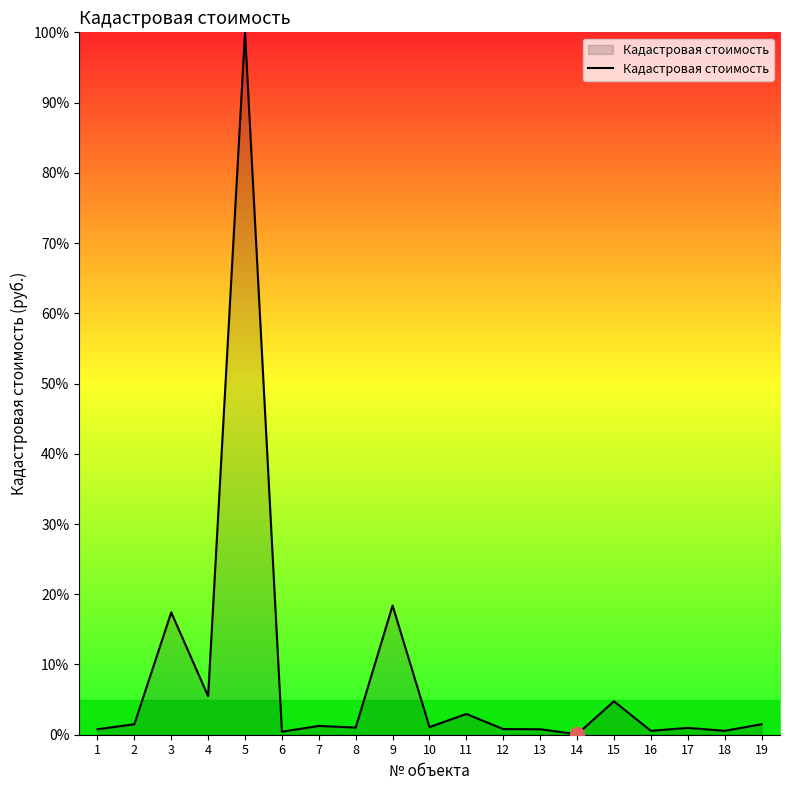

Which category has the highest value across all series?

5